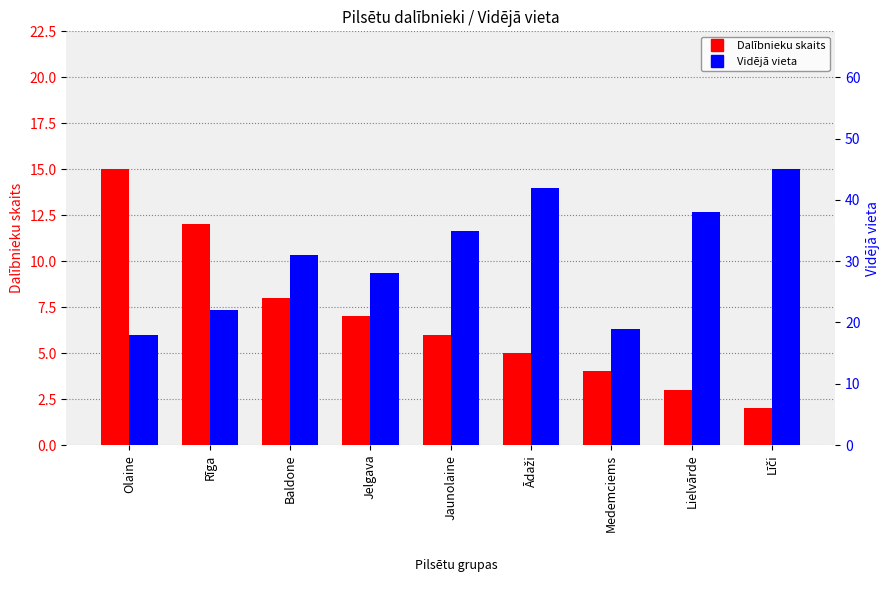

What is the minimum value for Dalībnieku skaits?

2